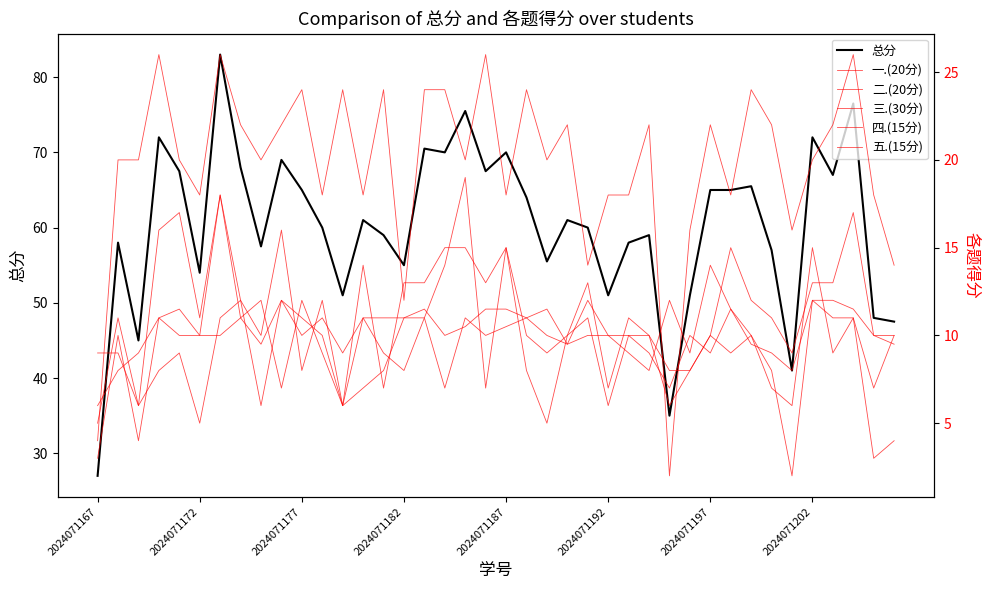

Where is 总分 nearest to the value 55?

2024071182